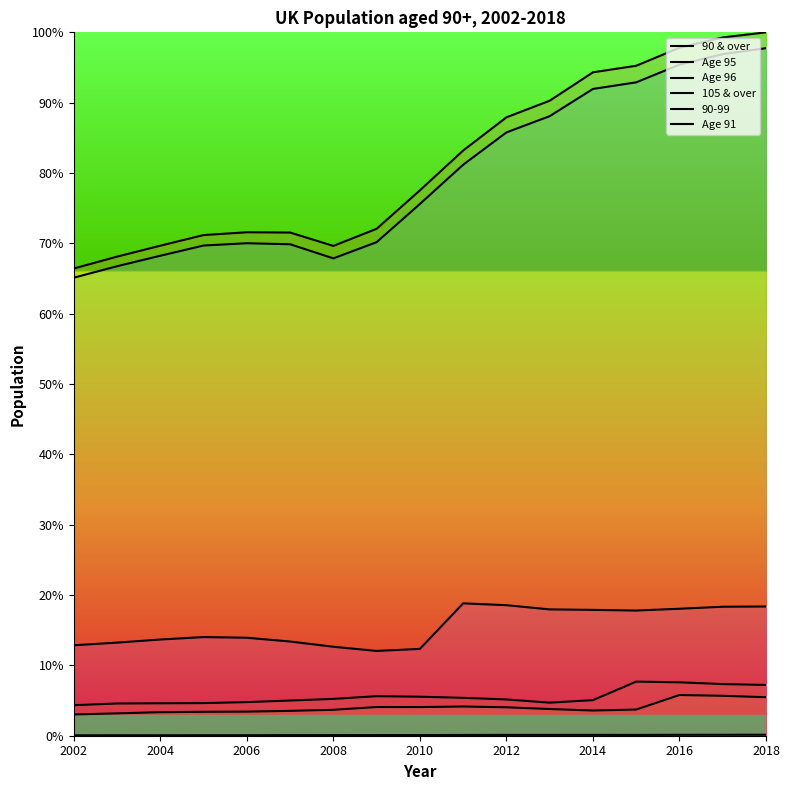

True or false: 105 & over and Age 96 cross at least once.

False